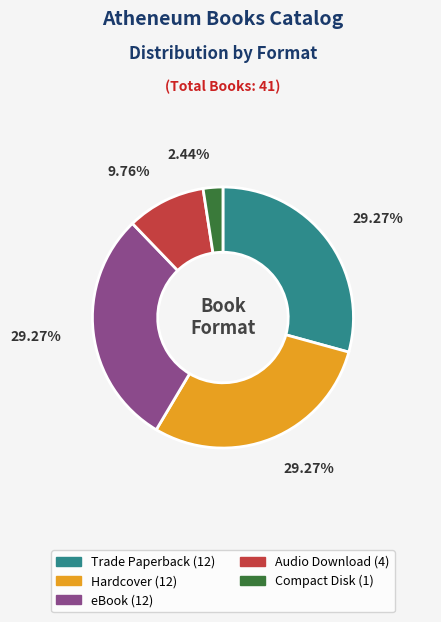

Which slice is the smallest?

Compact Disk